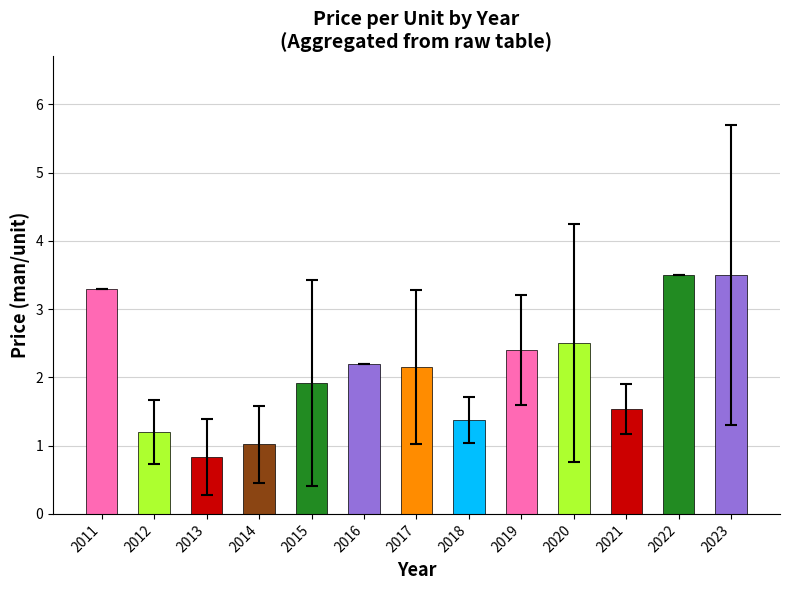

What is the change in value from 2014 to 2020?

+1.5